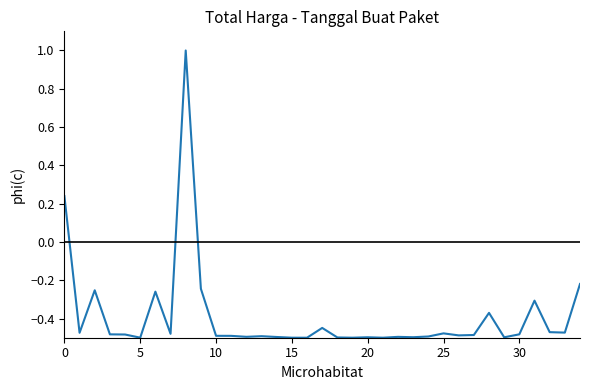

What is the maximum value shown in the chart?

1.0